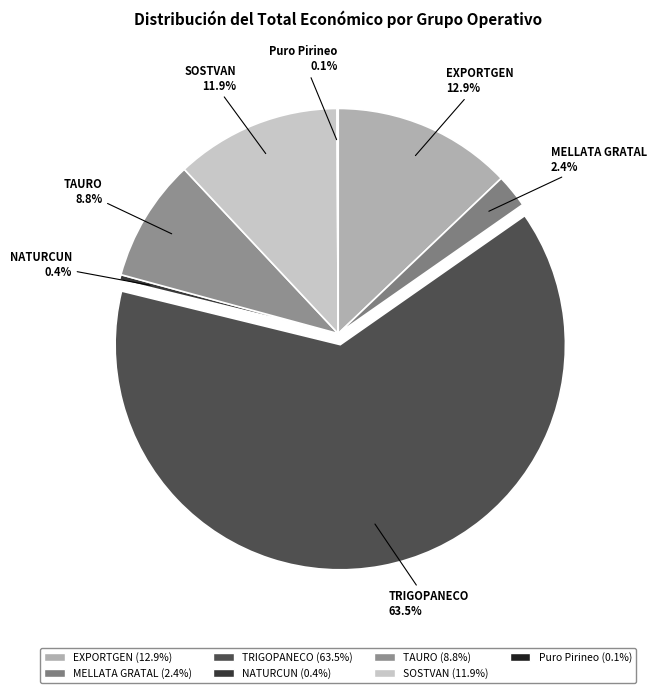

Which has a higher value, SOSTVAN or TRIGOPANECO?

TRIGOPANECO